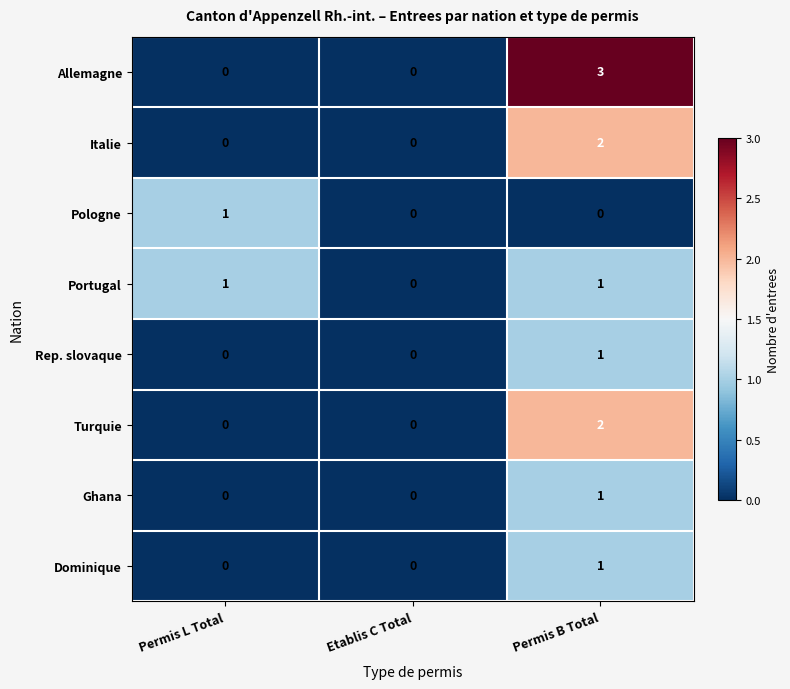

Reading right to left, extract all data points from this chart.

Allemagne: Permis B Total=3	Etablis C Total=0	Permis L Total=0
Italie: Permis B Total=2	Etablis C Total=0	Permis L Total=0
Pologne: Permis B Total=0	Etablis C Total=0	Permis L Total=1
Portugal: Permis B Total=1	Etablis C Total=0	Permis L Total=1
Rep. slovaque: Permis B Total=1	Etablis C Total=0	Permis L Total=0
Turquie: Permis B Total=2	Etablis C Total=0	Permis L Total=0
Ghana: Permis B Total=1	Etablis C Total=0	Permis L Total=0
Dominique: Permis B Total=1	Etablis C Total=0	Permis L Total=0